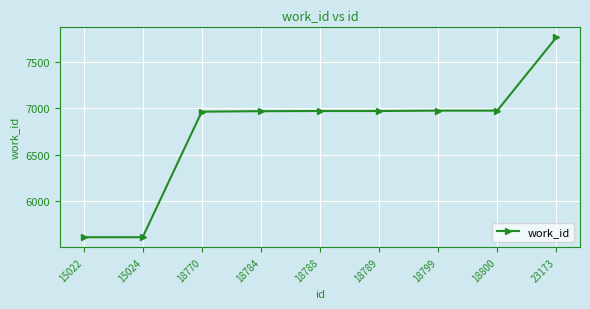

What is the sum of the values at 18788 and 23173?

14729